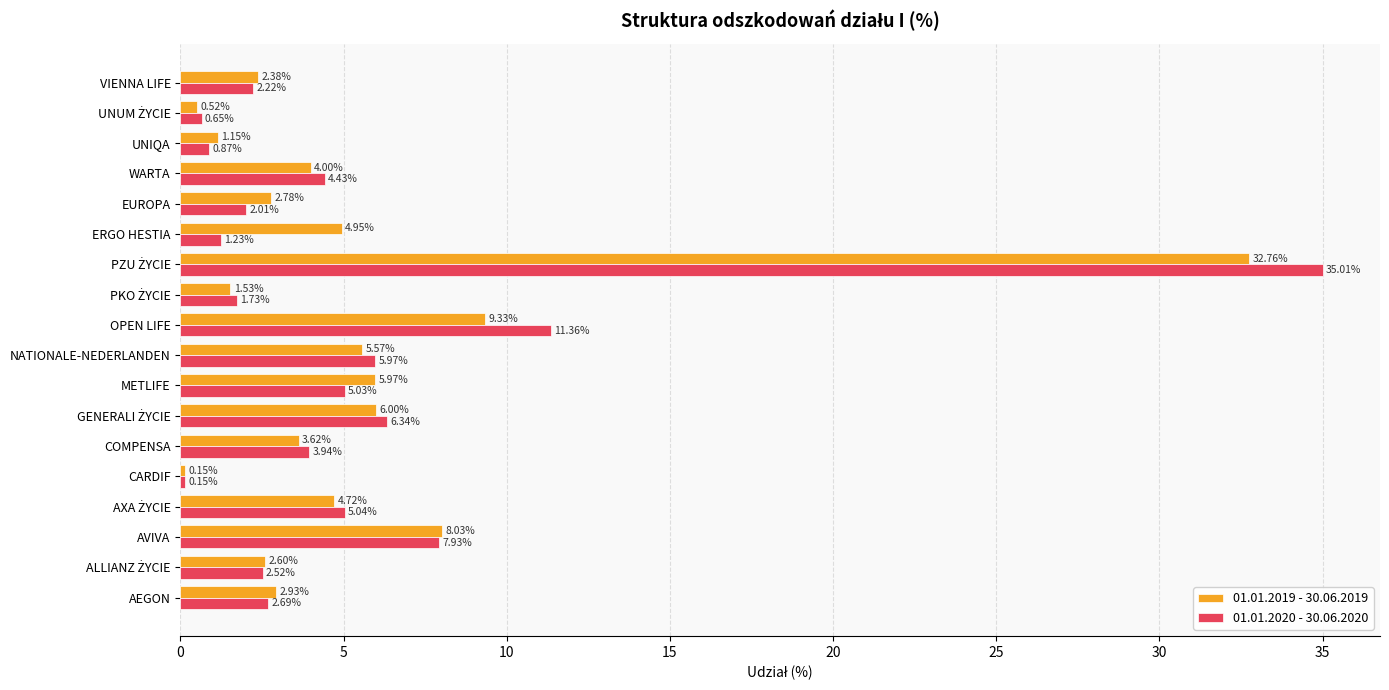

At how many categories does at least one series exceed 0?

18